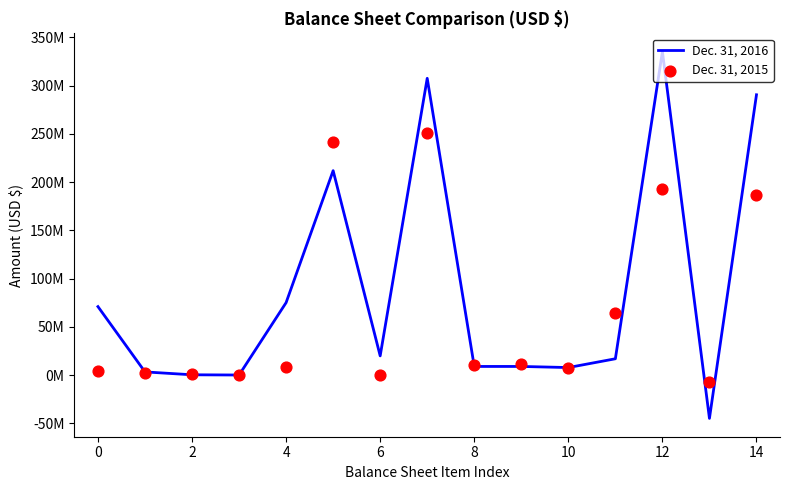

Which series reaches the minimum Y coordinate?

Dec. 31, 2016